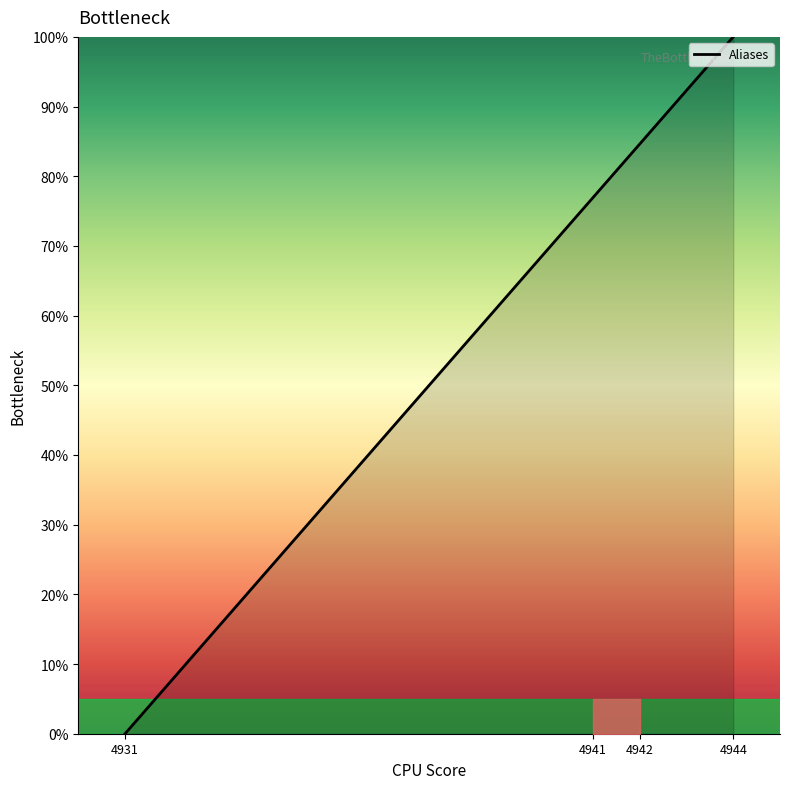

Which has a higher value, 4942 or 4944?

4944